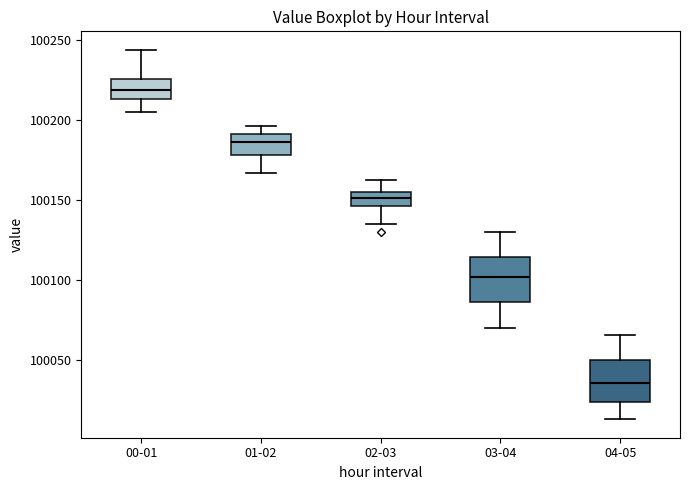

Which box has the lowest median line?

04-05